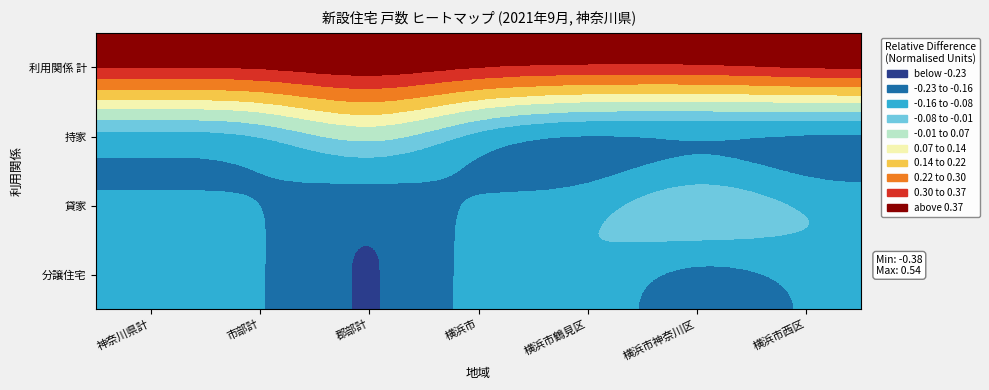

Reading left to right, extract all data points from this chart.

利用関係 計: 神奈川県計=0.5	市部計=0.5	郡部計=0.5	横浜市=0.5	横浜市鶴見区=0.5	横浜市神奈川区=0.5	横浜市西区=0.5
持家: 神奈川県計=-0.2	市部計=-0.2	郡部計=0.1	横浜市=-0.3	横浜市鶴見区=-0.4	横浜市神奈川区=-0.4	横浜市西区=-0.4
貸家: 神奈川県計=-0.1	市部計=-0.1	郡部計=-0.3	横浜市=-0.1	横浜市鶴見区=-0.1	横浜市神奈川区=0.2	横浜市西区=-0.0
分譲住宅: 神奈川県計=-0.1	市部計=-0.1	郡部計=-0.3	横浜市=-0.1	横浜市鶴見区=-0.0	横浜市神奈川区=-0.3	横浜市西区=-0.1